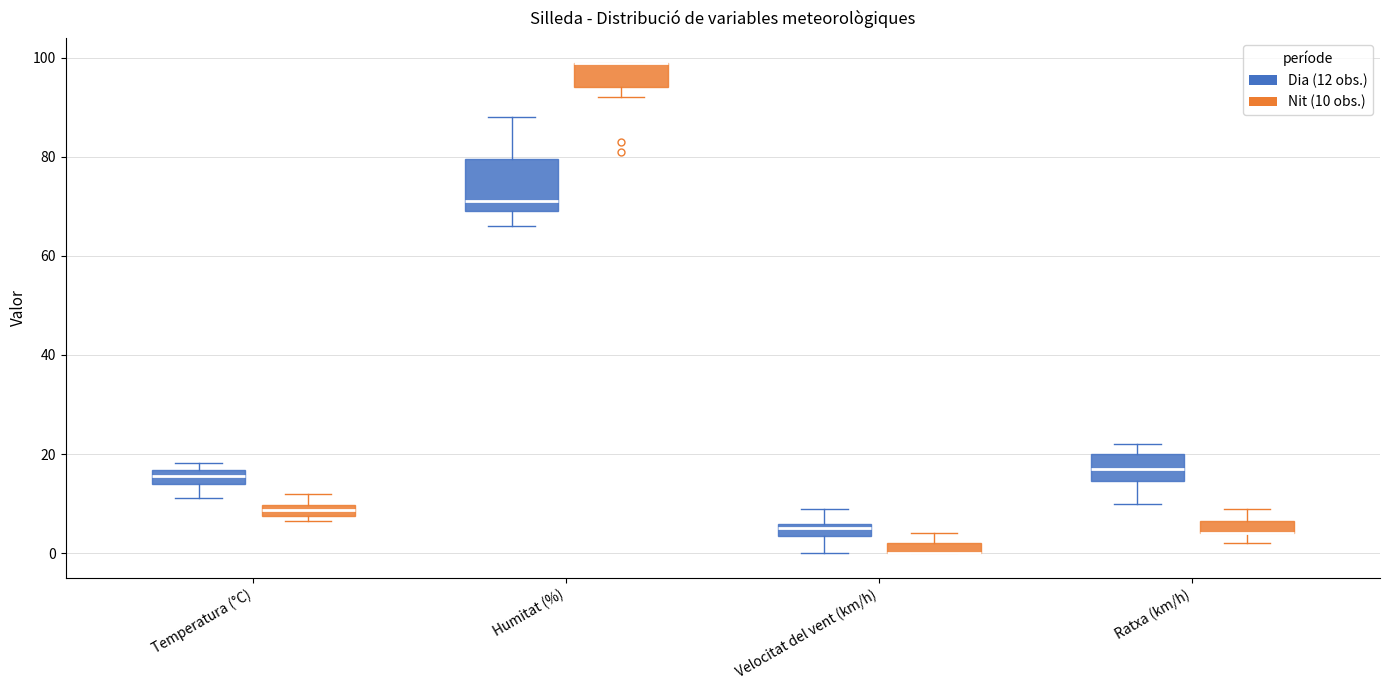

Which box is the tallest, from its lower edge to its upper edge?

Humitat (%) (Dia (12 obs.))